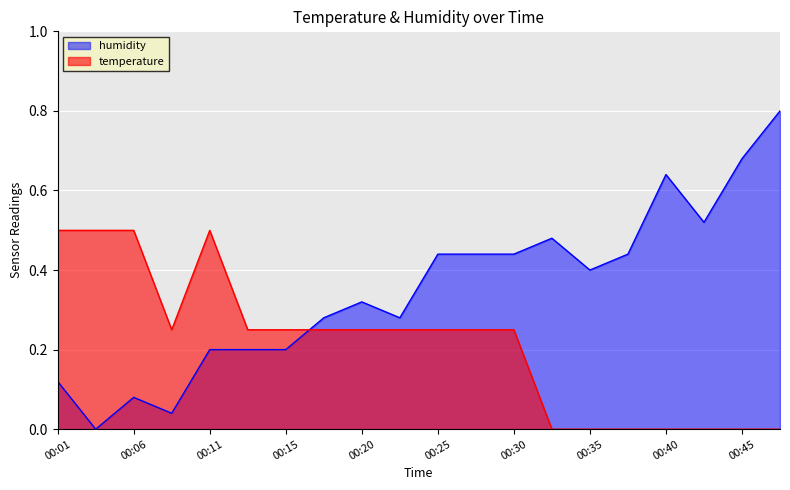

Which category has the lowest value in the humidity series?

00:03